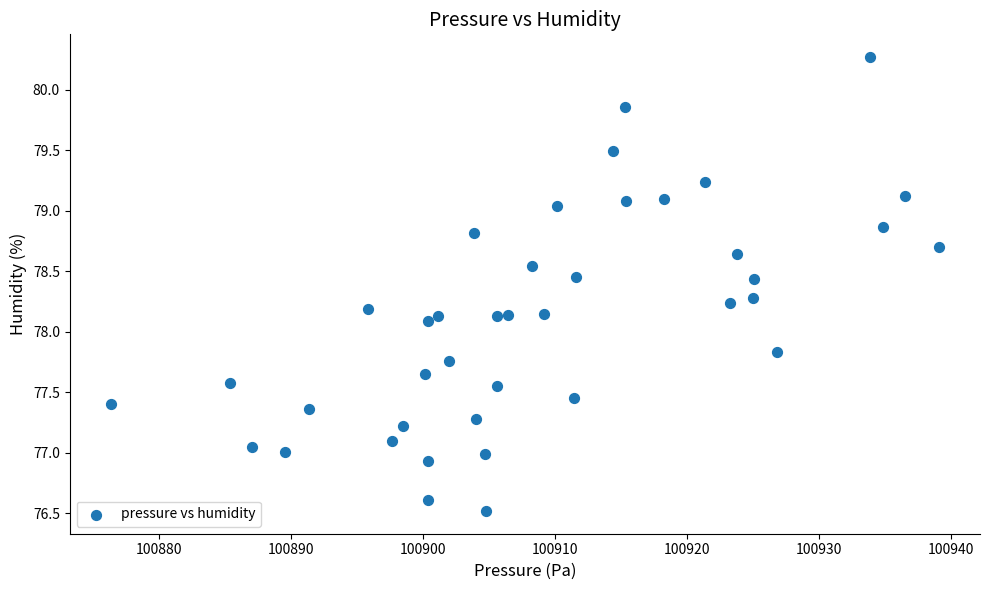

What is the range of X values (max minus min)?

62.7